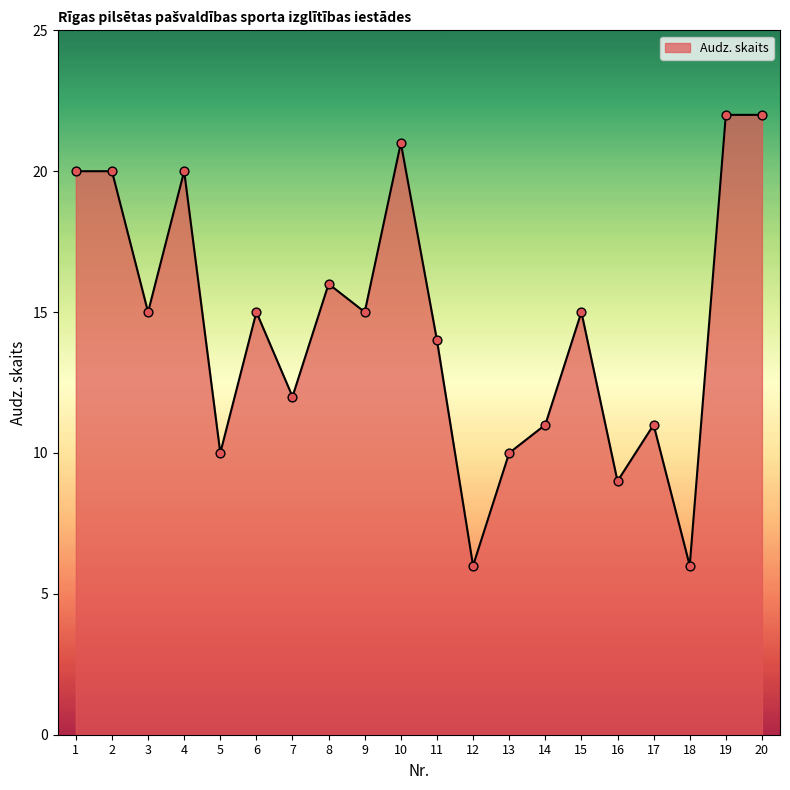

Which has a higher value, 5 or 16?

5